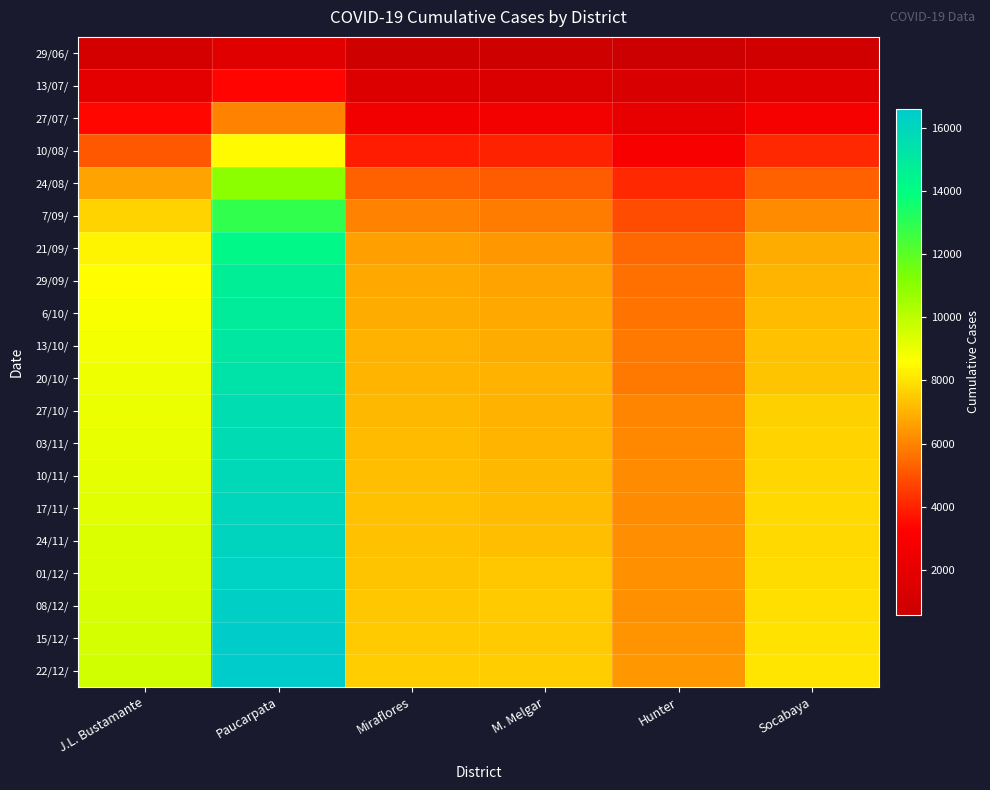

Reading left to right, what are all the values shown in this chart?

29/06/: J.L. Bustamante=1079	Paucarpata=1673	Miraflores=774	M. Melgar=807	Hunter=589	Socabaya=879
13/07/: J.L. Bustamante=1915	Paucarpata=3387	Miraflores=1525	M. Melgar=1457	Hunter=1217	Socabaya=1663
27/07/: J.L. Bustamante=3418	Paucarpata=5971	Miraflores=2645	M. Melgar=2692	Hunter=2117	Socabaya=2849
10/08/: J.L. Bustamante=5146	Paucarpata=8479	Miraflores=3872	M. Melgar=4006	Hunter=3014	Socabaya=4139
24/08/: J.L. Bustamante=6654	Paucarpata=11022	Miraflores=5277	M. Melgar=5163	Hunter=4131	Socabaya=5292
7/09/: J.L. Bustamante=7664	Paucarpata=12871	Miraflores=6021	M. Melgar=5854	Hunter=4888	Socabaya=6177
21/09/: J.L. Bustamante=8358	Paucarpata=14240	Miraflores=6604	M. Melgar=6422	Hunter=5457	Socabaya=6873
29/09/: J.L. Bustamante=8552	Paucarpata=14668	Miraflores=6810	M. Melgar=6675	Hunter=5619	Socabaya=7058
6/10/: J.L. Bustamante=8658	Paucarpata=14882	Miraflores=6897	M. Melgar=6782	Hunter=5679	Socabaya=7163
13/10/: J.L. Bustamante=8817	Paucarpata=15120	Miraflores=7020	M. Melgar=6898	Hunter=5786	Socabaya=7286
20/10/: J.L. Bustamante=8902	Paucarpata=15276	Miraflores=7074	M. Melgar=6967	Hunter=5828	Socabaya=7374
27/10/: J.L. Bustamante=8987	Paucarpata=15613	Miraflores=7130	M. Melgar=7022	Hunter=6064	Socabaya=7587
03/11/: J.L. Bustamante=9051	Paucarpata=15739	Miraflores=7174	M. Melgar=7070	Hunter=6111	Socabaya=7668
10/11/: J.L. Bustamante=9134	Paucarpata=15865	Miraflores=7238	M. Melgar=7125	Hunter=6161	Socabaya=7730
17/11/: J.L. Bustamante=9211	Paucarpata=16011	Miraflores=7290	M. Melgar=7179	Hunter=6210	Socabaya=7784
24/11/: J.L. Bustamante=9289	Paucarpata=16112	Miraflores=7329	M. Melgar=7234	Hunter=6251	Socabaya=7832
01/12/: J.L. Bustamante=9360	Paucarpata=16230	Miraflores=7380	M. Melgar=7408	Hunter=6297	Socabaya=7888
08/12/: J.L. Bustamante=9431	Paucarpata=16363	Miraflores=7447	M. Melgar=7470	Hunter=6332	Socabaya=7951
15/12/: J.L. Bustamante=9491	Paucarpata=16473	Miraflores=7484	M. Melgar=7503	Hunter=6359	Socabaya=8001
22/12/: J.L. Bustamante=9566	Paucarpata=16584	Miraflores=7533	M. Melgar=7554	Hunter=6410	Socabaya=8056